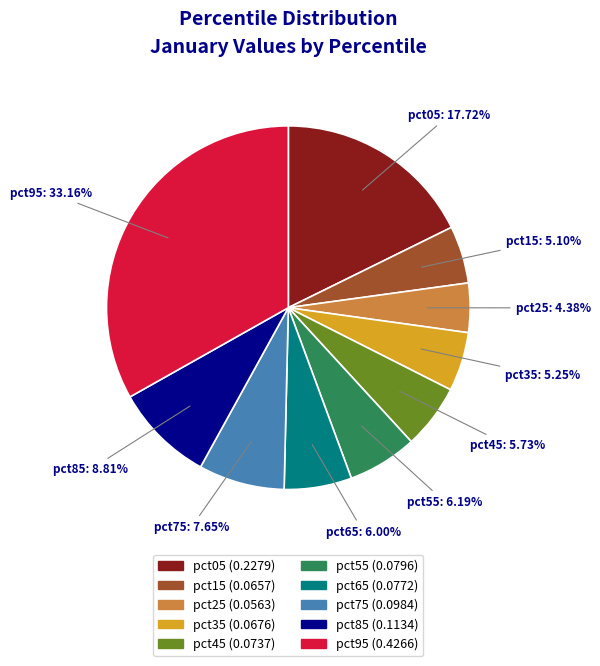

Does pct45 represent more than half of the total?

No